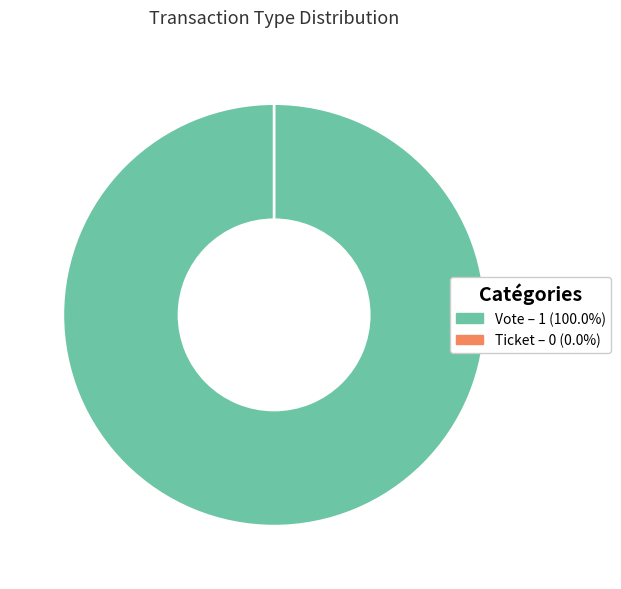

Which has a higher value, Ticket or Vote?

Vote